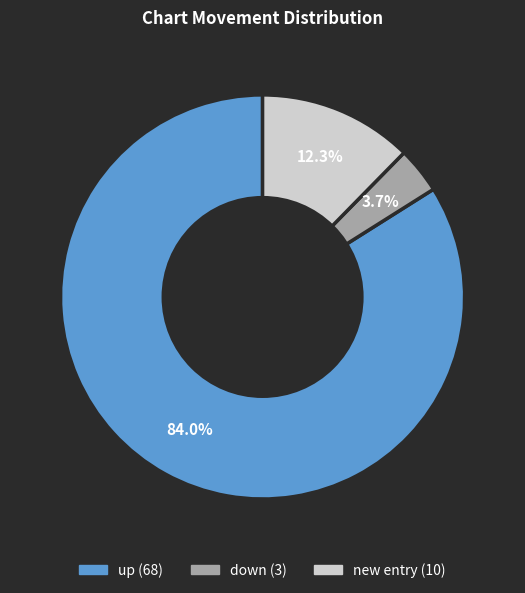

Count the number of slices in the pie.

3